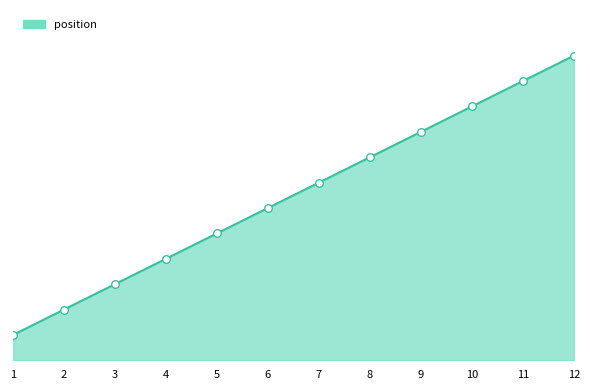

Between 6 and 8, which is larger?

8